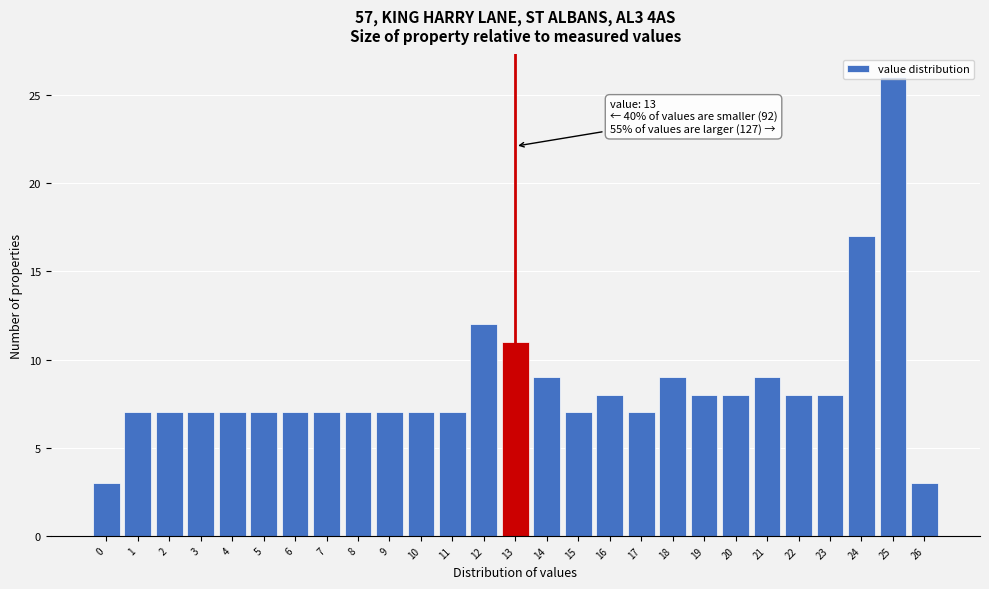

Over which range of the x-axis is the bar tallest?

24.5 to 25.5